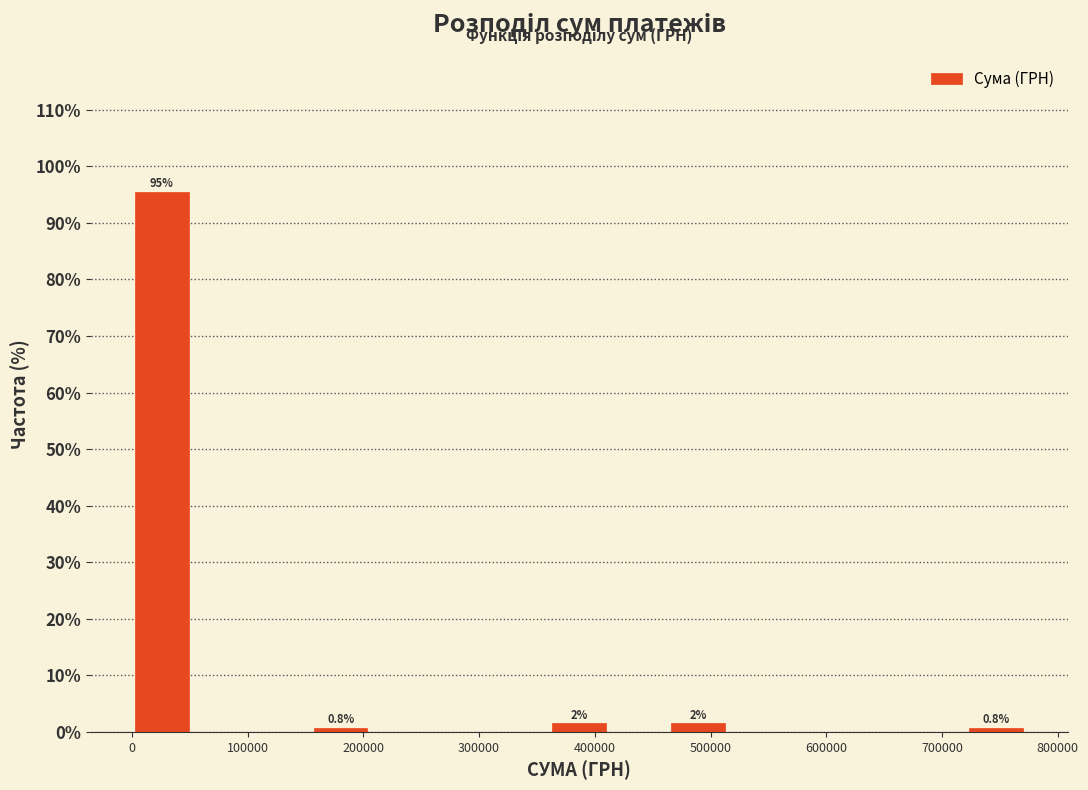

Over which range of the x-axis is the bar tallest?

0 to 50000